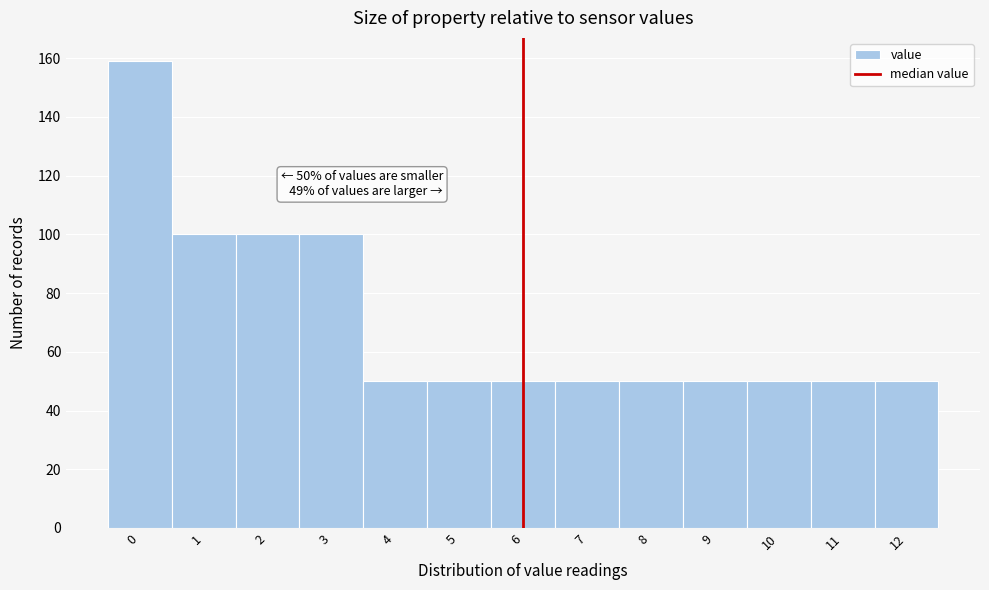

Reading left to right, list all the values displayed in this chart.

0=159	1=100	2=100	3=100	4=50	5=50	6=50	7=50	8=50	9=50	10=50	11=50	12=50